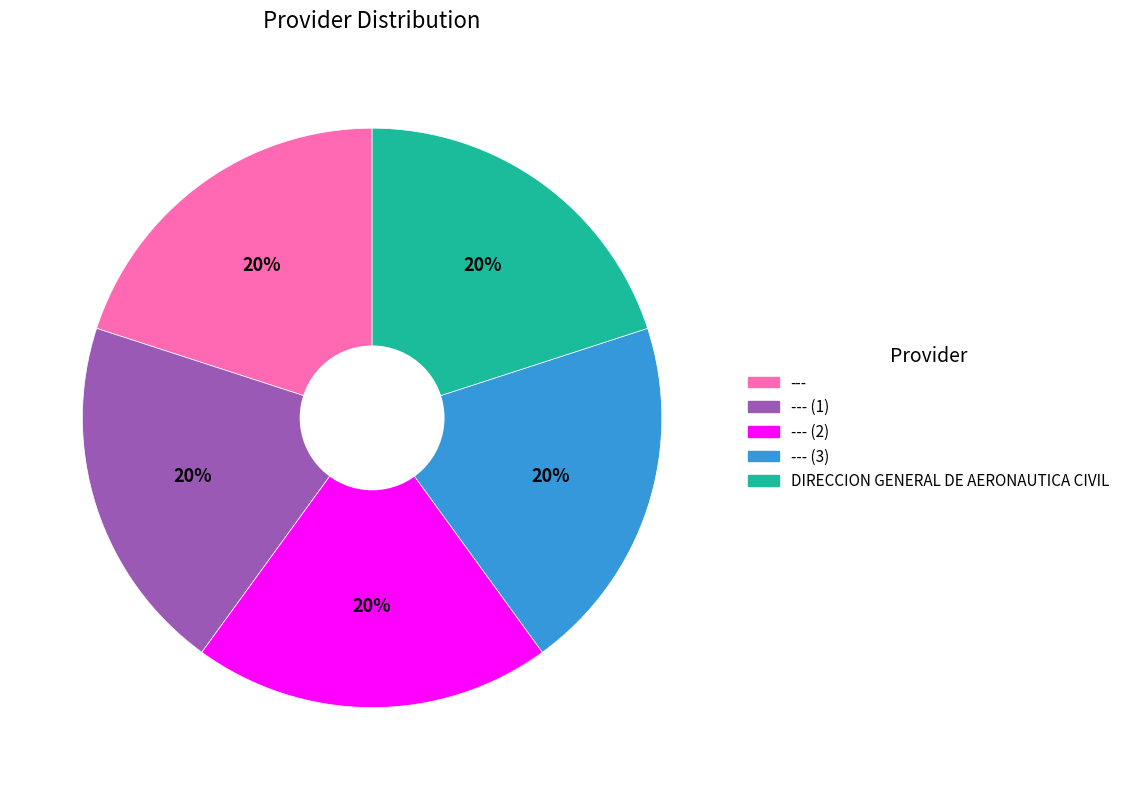

To the nearest percent, what is the average slice percentage?

20%